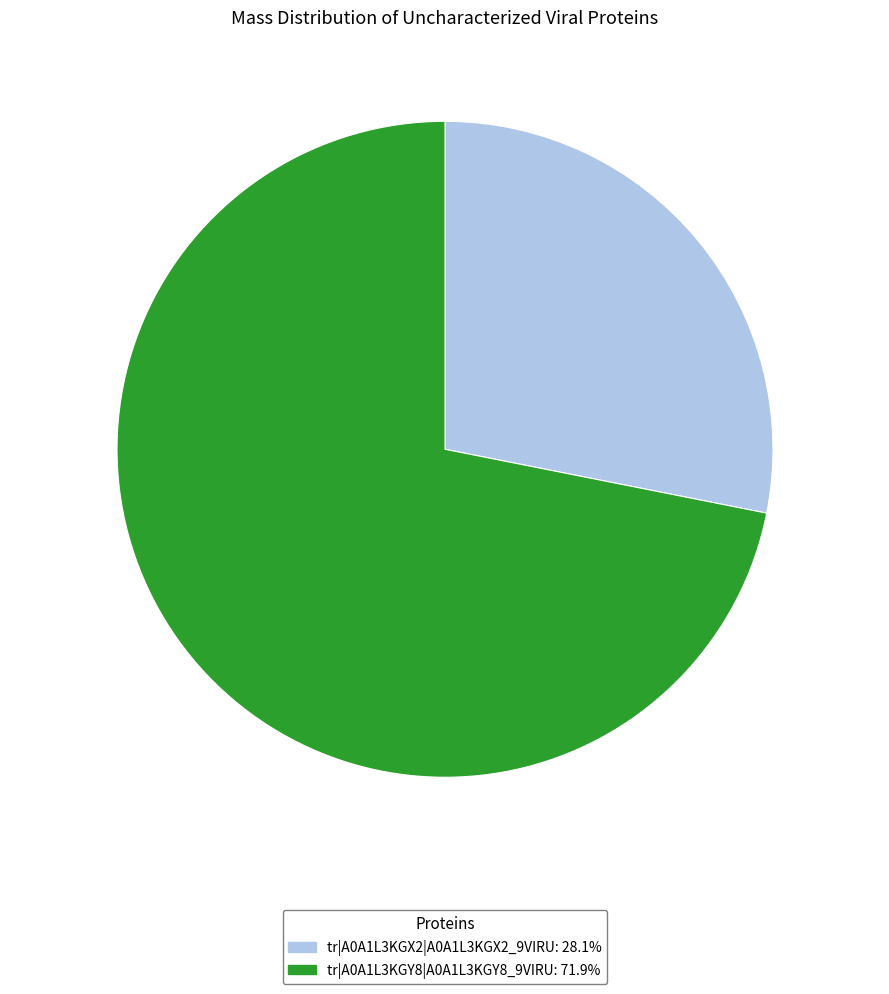

True or false: tr|A0A1L3KGY8|A0A1L3KGY8_9VIRU accounts for 85% of the total.

False